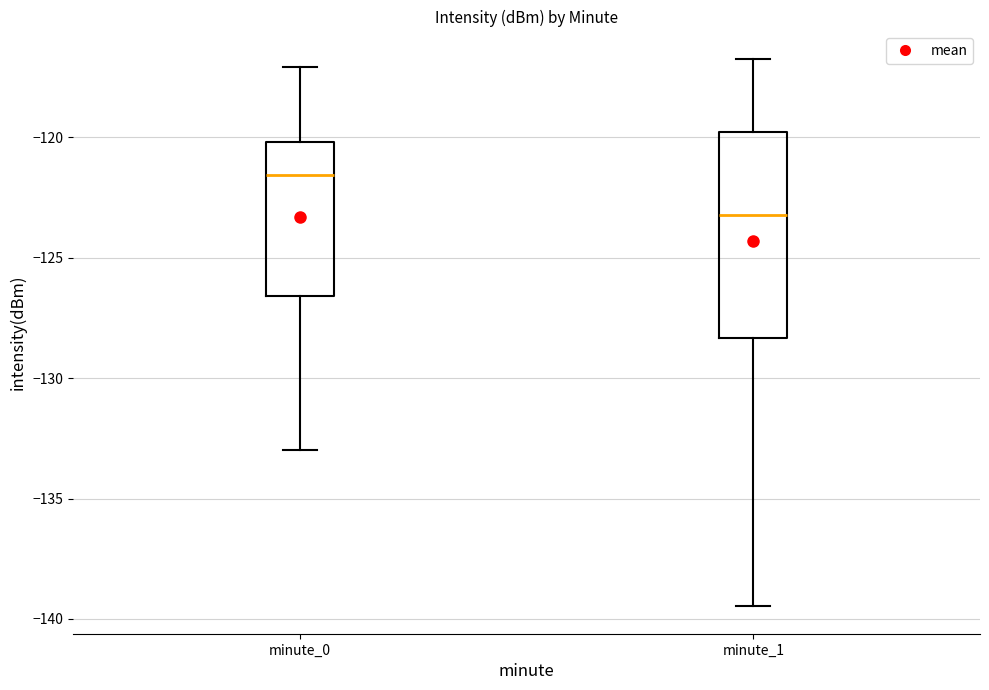

Which box has the lowest median line?

minute_1